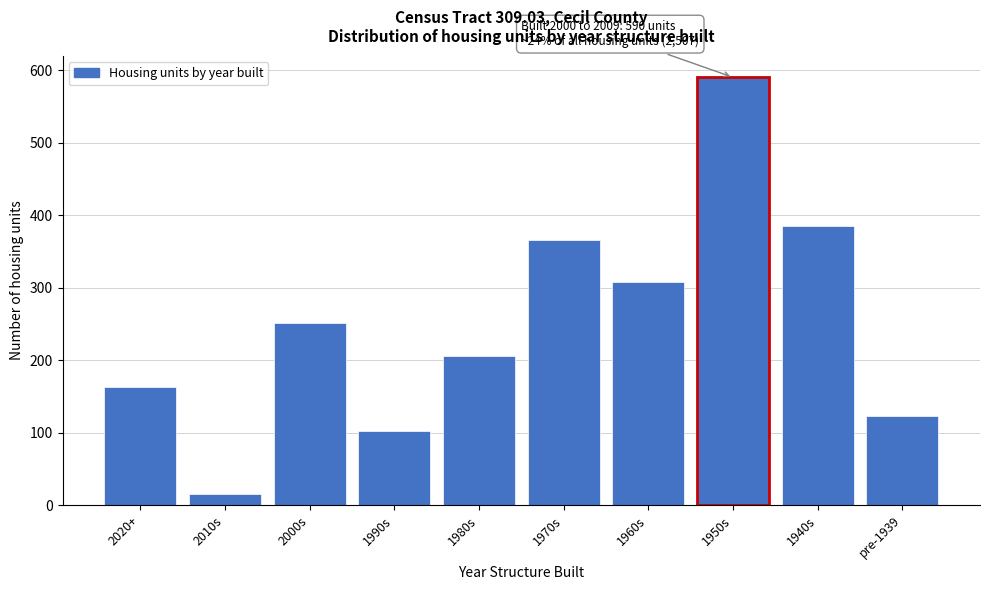

Reading left to right, extract all data points from this chart.

163	15	251	102	206	365	307	590	385	123